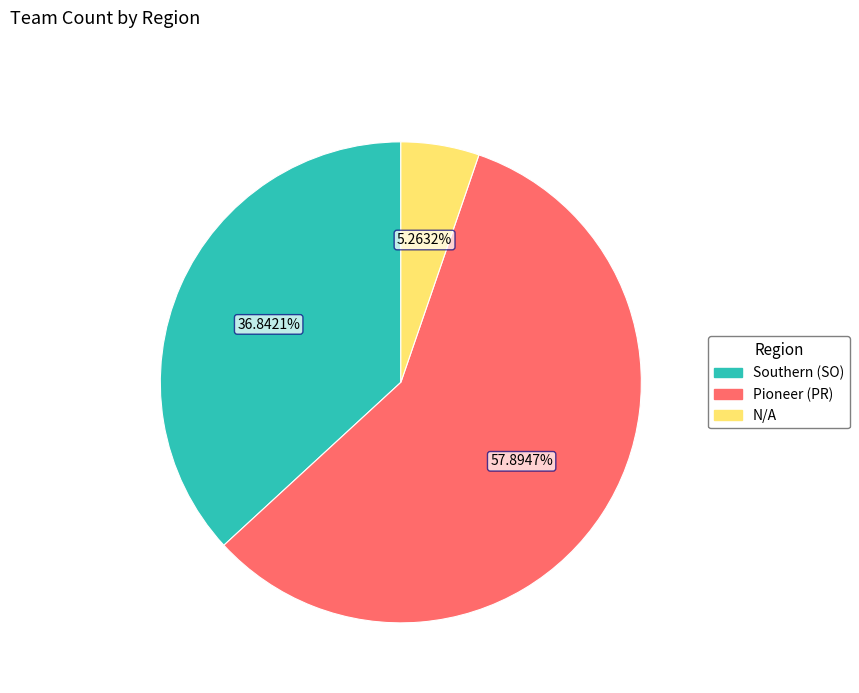

Is it true that Pioneer (PR) is 67% of the pie?

False